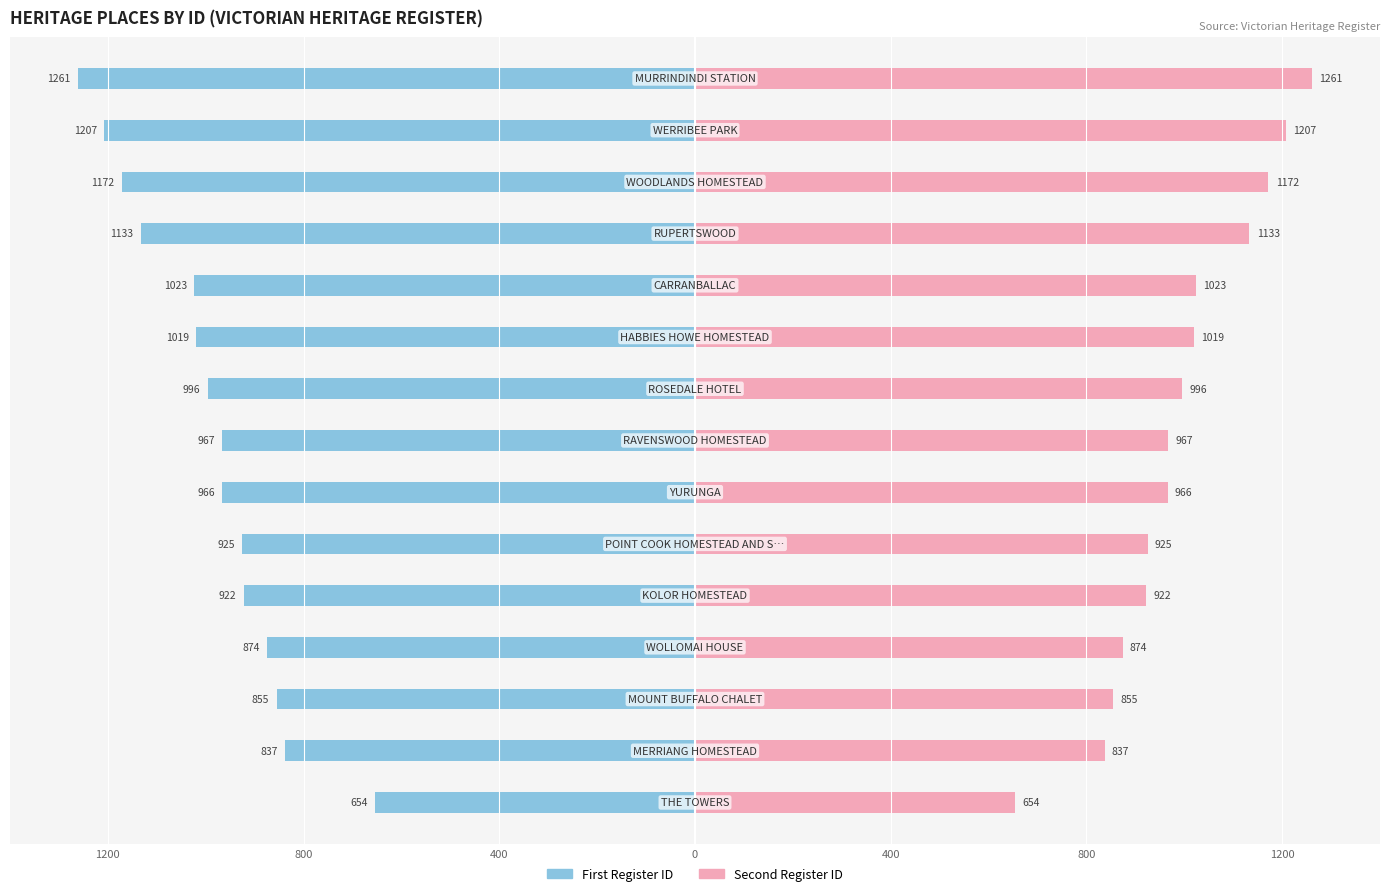

What is the spread (max minus min) of values at 800?

1674